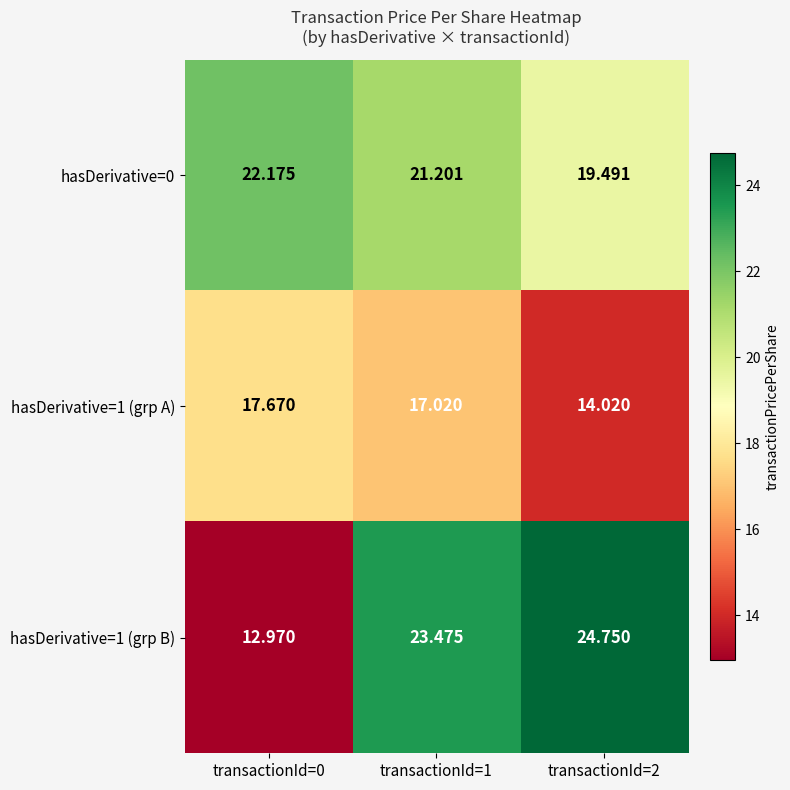

Is the value of hasDerivative=1 (grp A) at transactionId=2 greater than the value of hasDerivative=0 at transactionId=0?

No